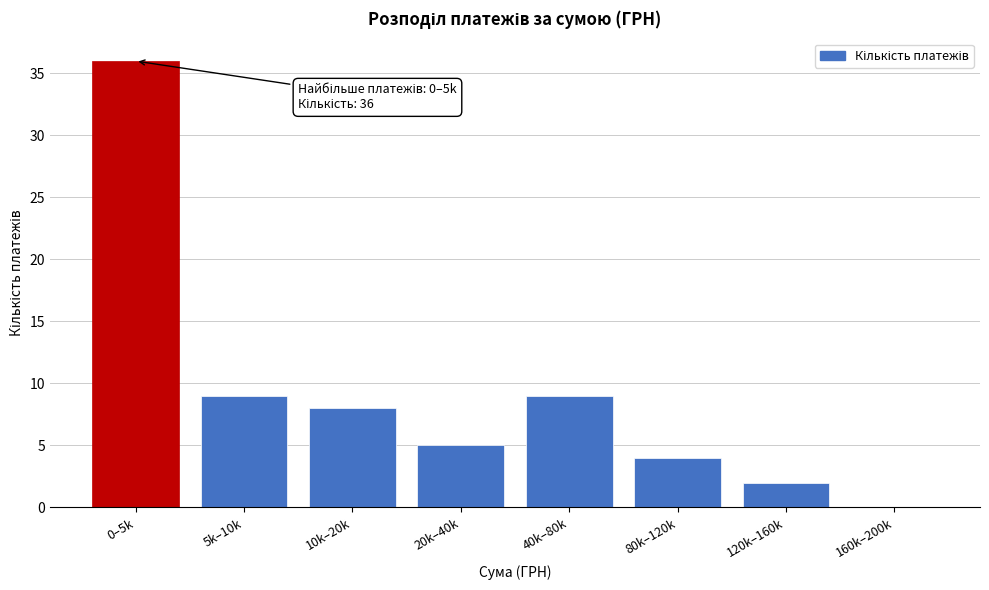

Reading left to right, transcribe all the data shown in this chart.

0–5k=36	5k–10k=9	10k–20k=8	20k–40k=5	40k–80k=9	80k–120k=4	120k–160k=2	160k–200k=0